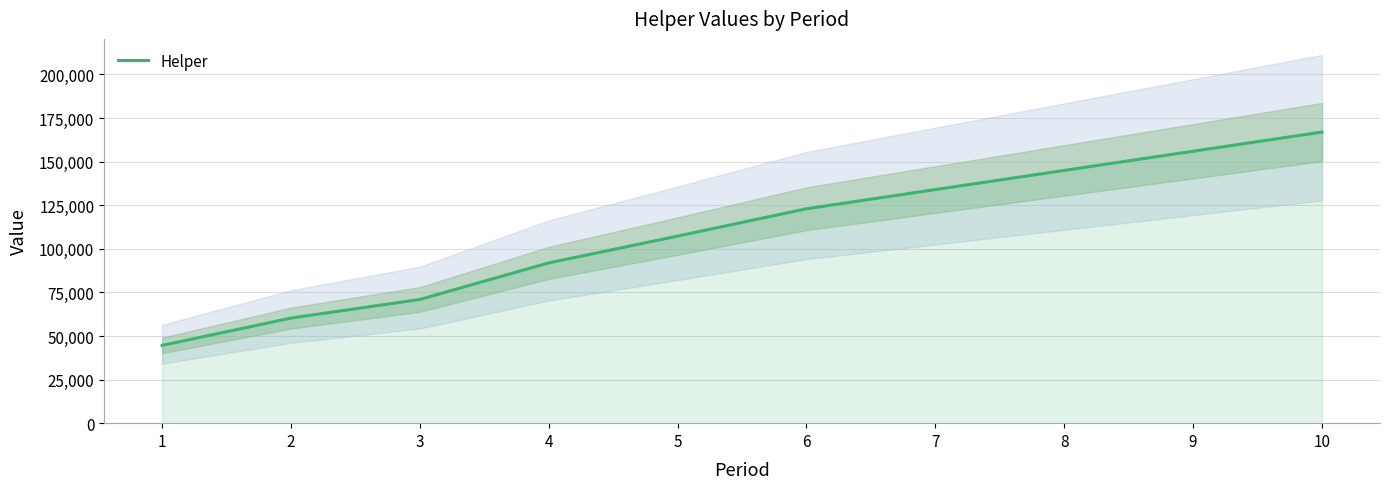

Reading left to right, list all the values displayed in this chart.

1=44602.5	2=60277.5	3=70952.5	4=91927.5	5=107302.5	6=122977.5	7=133977.5	8=144977.5	9=155977.5	10=166977.5